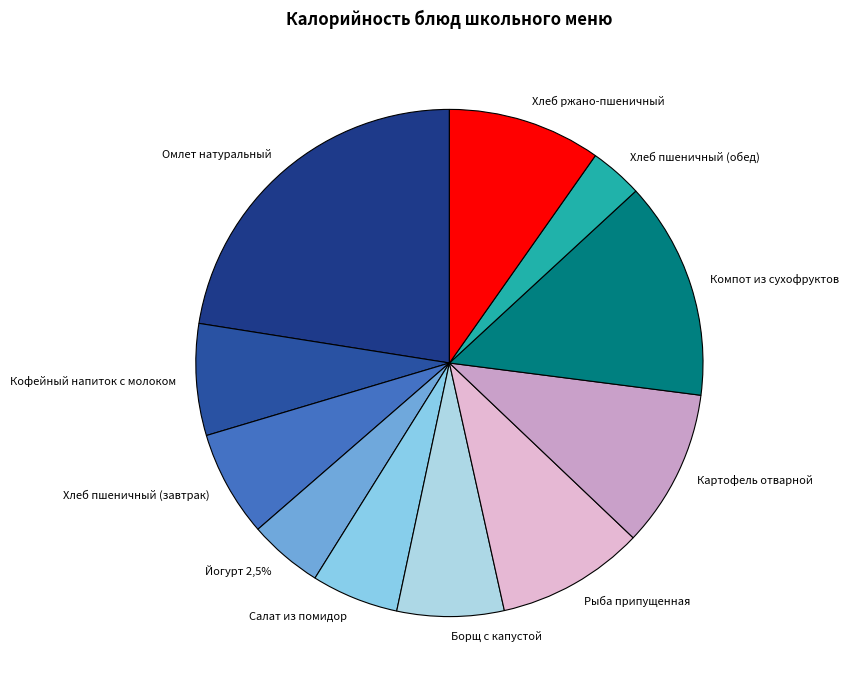

To the nearest percent, what is the average slice percentage?

9%